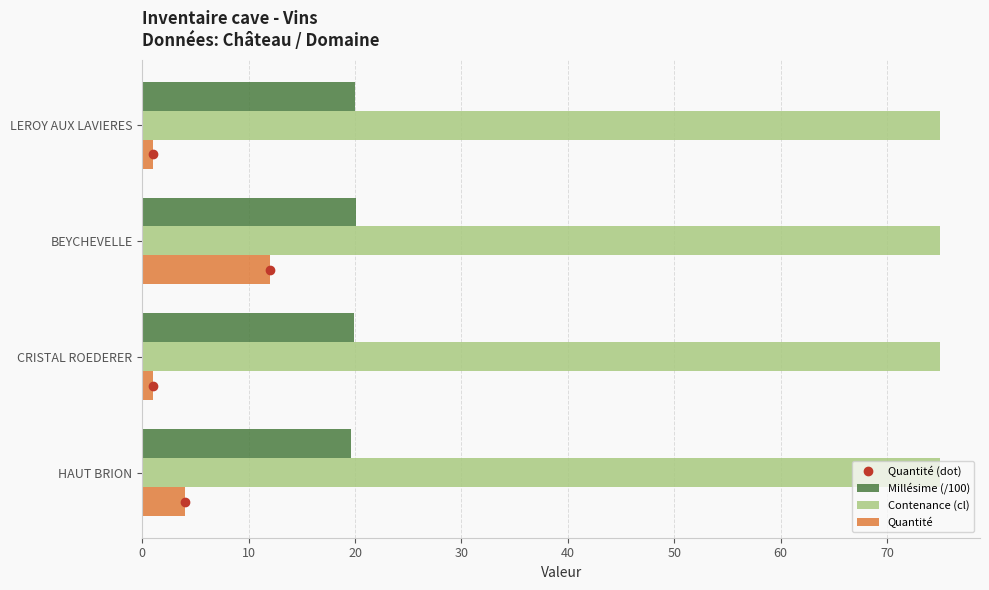

How many Quantité values are between 1 and 12?

4